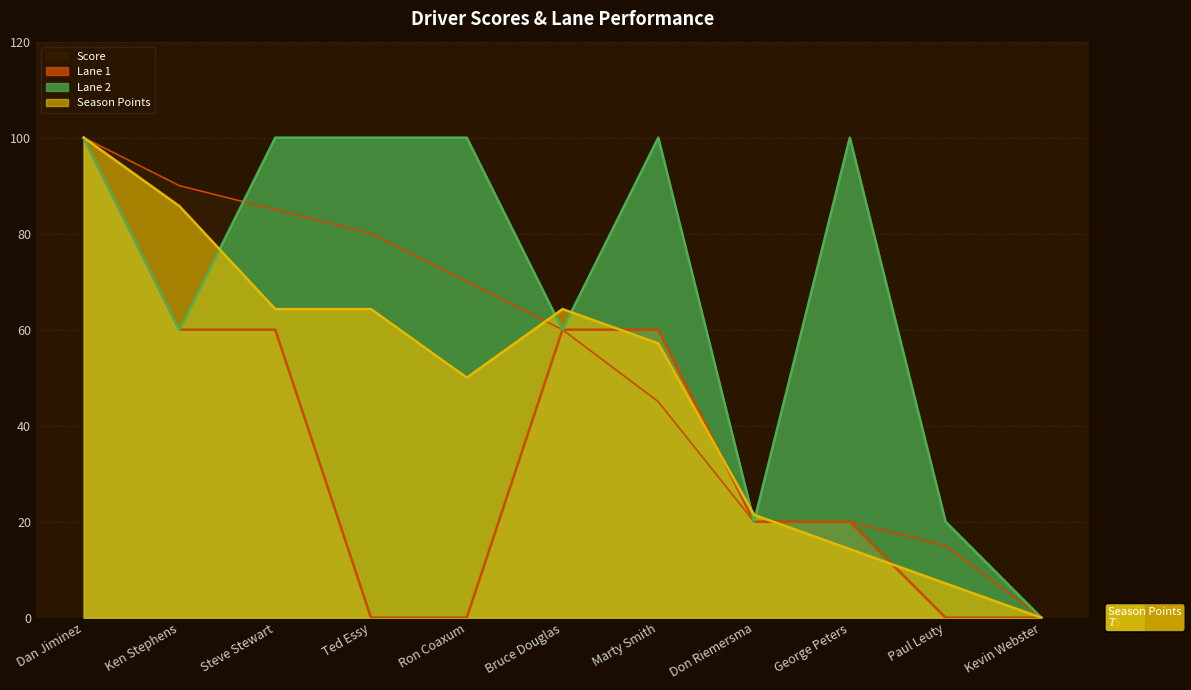

At Ted Essy, list the series in order from largest to smallest.

Lane 2, Score, Season Points, Lane 1